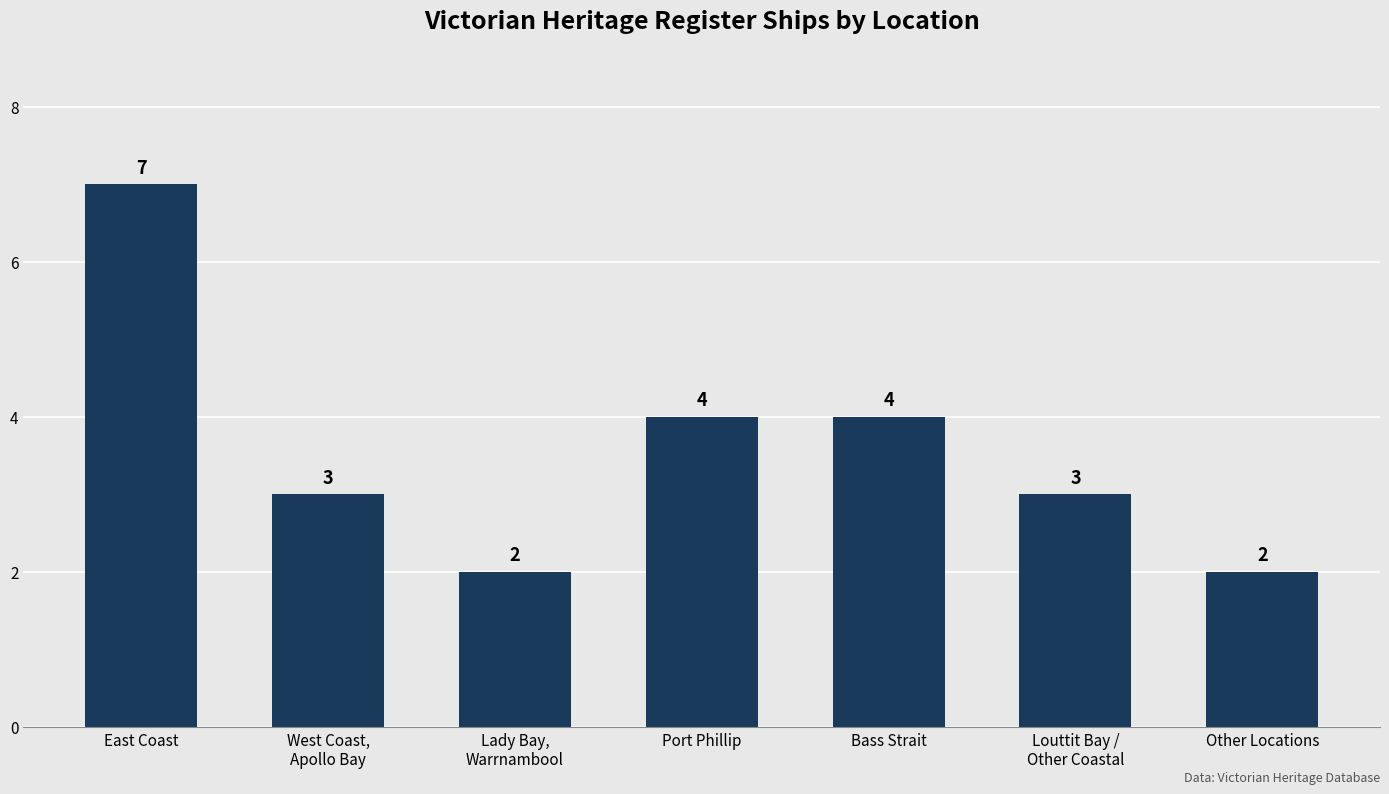

Does the chart contain stacked bars?

No